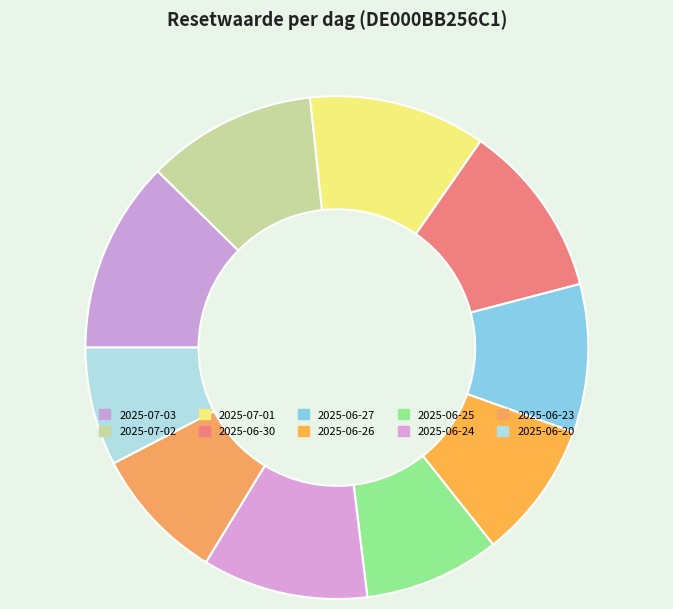

How much of the chart is everything except 2025-06-26?

91.1%